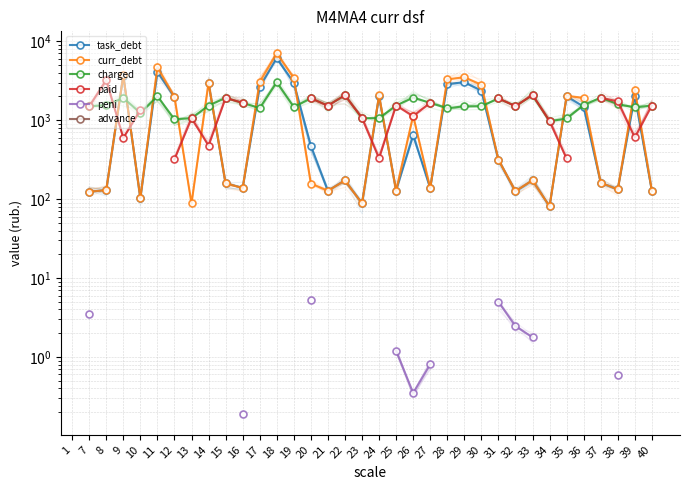

How many distinct data groups are displayed?

6